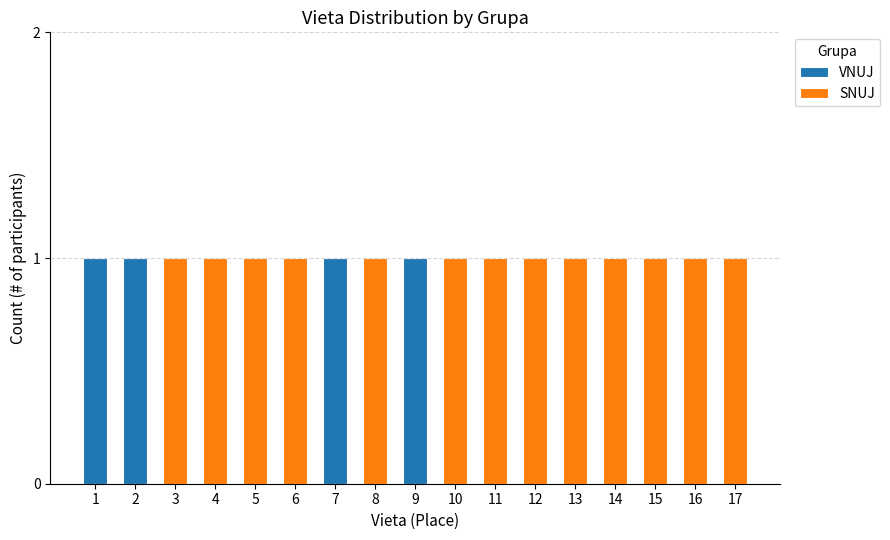

The value of VNUJ at 11 is 0. True or false?

True